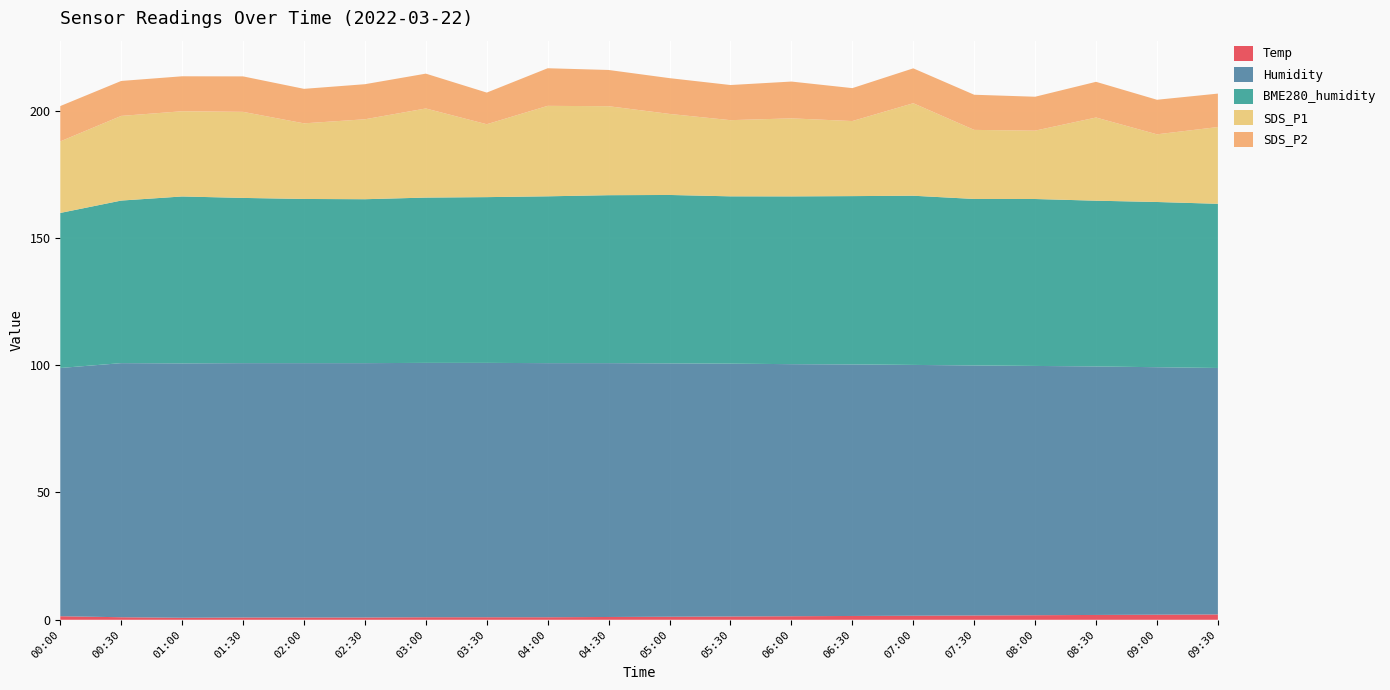

Reading left to right, transcribe all the data shown in this chart.

Temp: 1.4	1.0	0.8	0.9	0.9	0.9	1.0	1.0	1.0	1.1	1.2	1.3	1.4	1.5	1.6	1.7	1.8	1.9	2.0	2.1
Humidity: 97.5	99.8	99.9	99.9	99.9	99.9	99.9	99.9	99.8	99.7	99.5	99.3	99.0	98.8	98.5	98.2	97.9	97.6	97.2	96.8
BME280_humidity: 60.9	63.9	65.6	64.9	64.5	64.4	64.9	65.1	65.5	66.0	66.2	65.7	65.9	66.1	66.5	65.4	65.6	65.1	64.9	64.5
SDS_P1: 28.1	33.2	33.5	33.8	29.7	31.4	35.0	28.6	35.5	35.0	31.8	29.9	30.6	29.5	36.3	27.1	26.9	32.7	26.6	30.1
SDS_P2: 13.9	13.7	13.7	13.9	13.6	13.8	13.7	12.4	14.8	14.2	14.1	13.8	14.4	12.9	13.7	13.8	13.3	14.0	13.6	13.1